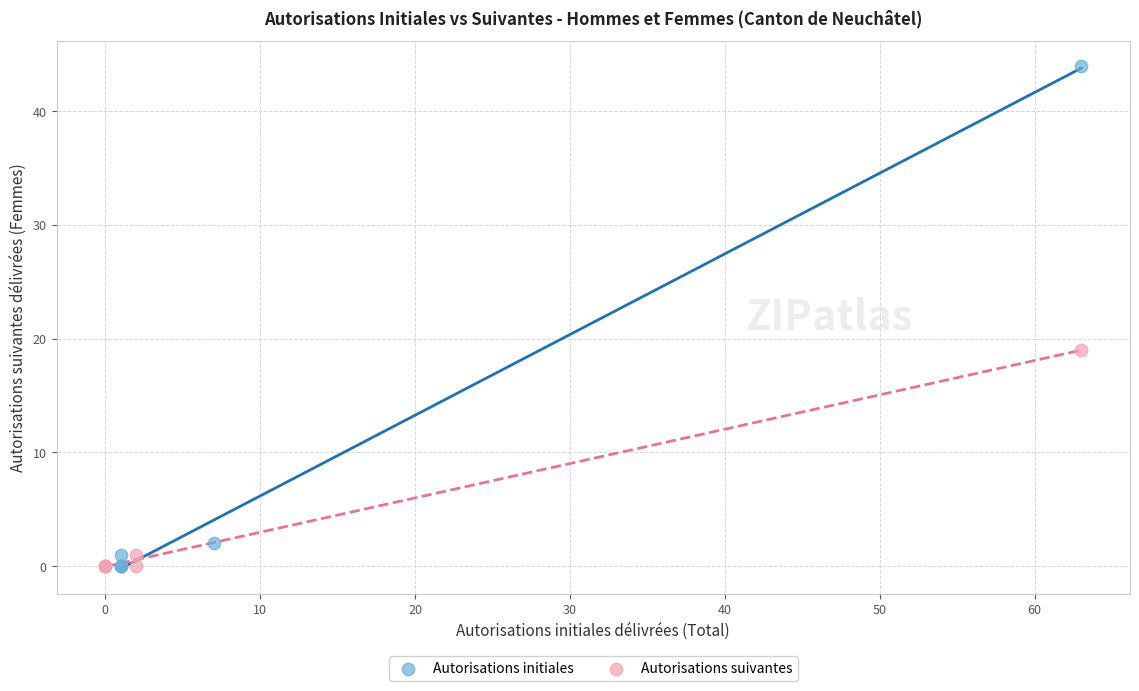

Which series reaches the maximum Y coordinate?

Autorisations initiales